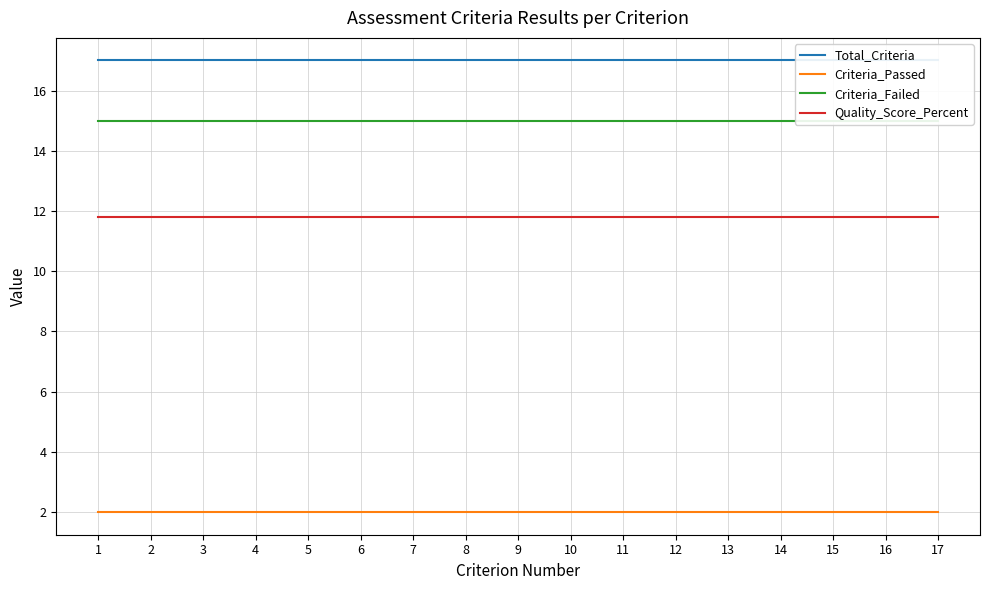

Reading right to left, extract all data points from this chart.

Total_Criteria: 17.0	17.0	17.0	17.0	17.0	17.0	17.0	17.0	17.0	17.0	17.0	17.0	17.0	17.0	17.0	17.0	17.0
Criteria_Passed: 2.0	2.0	2.0	2.0	2.0	2.0	2.0	2.0	2.0	2.0	2.0	2.0	2.0	2.0	2.0	2.0	2.0
Criteria_Failed: 15.0	15.0	15.0	15.0	15.0	15.0	15.0	15.0	15.0	15.0	15.0	15.0	15.0	15.0	15.0	15.0	15.0
Quality_Score_Percent: 11.8	11.8	11.8	11.8	11.8	11.8	11.8	11.8	11.8	11.8	11.8	11.8	11.8	11.8	11.8	11.8	11.8